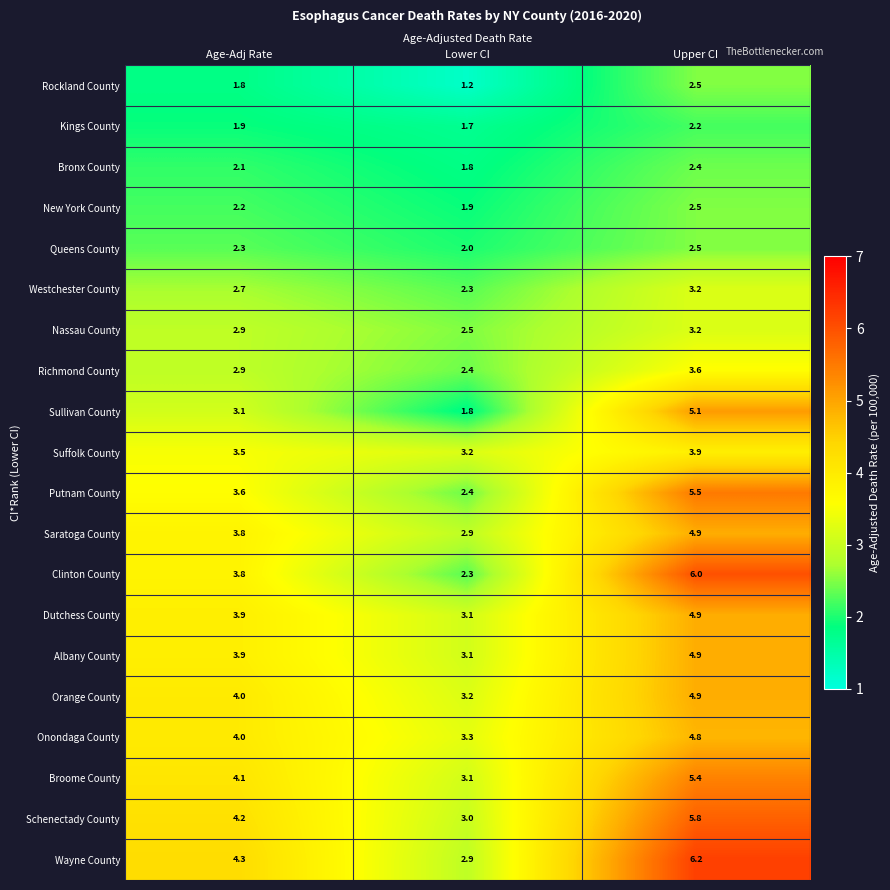

What is the maximum value shown in the chart?

6.2